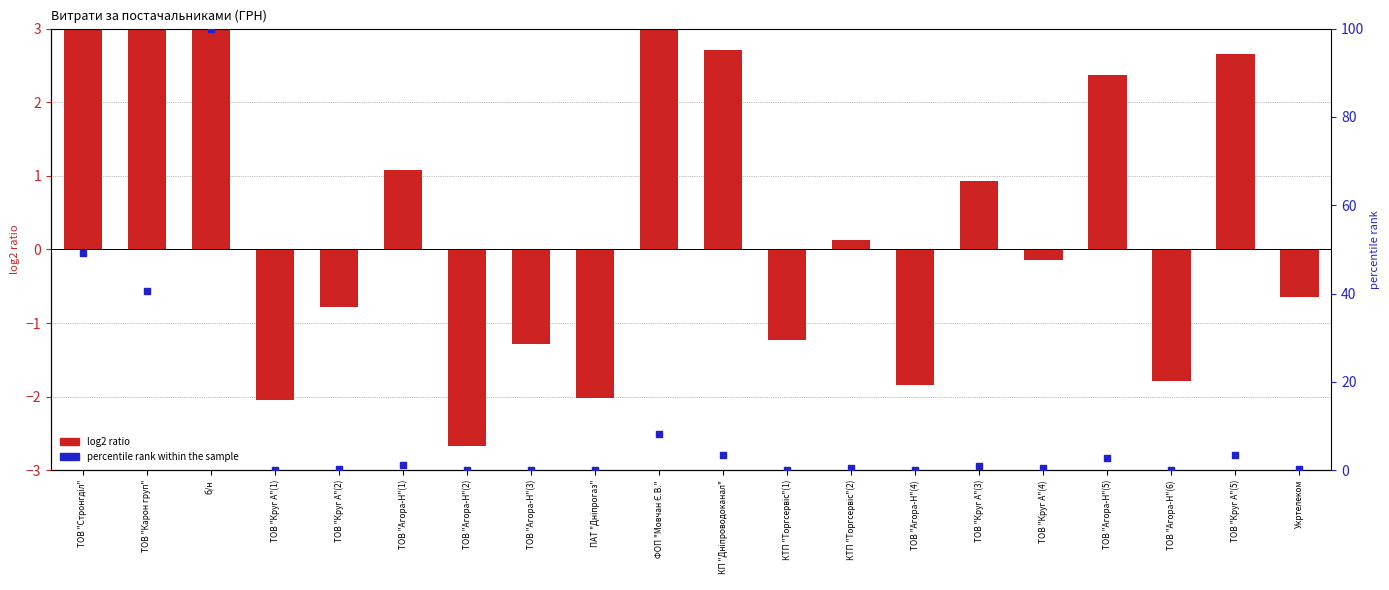

Which series has the widest spread of Y values?

percentile rank within the sample